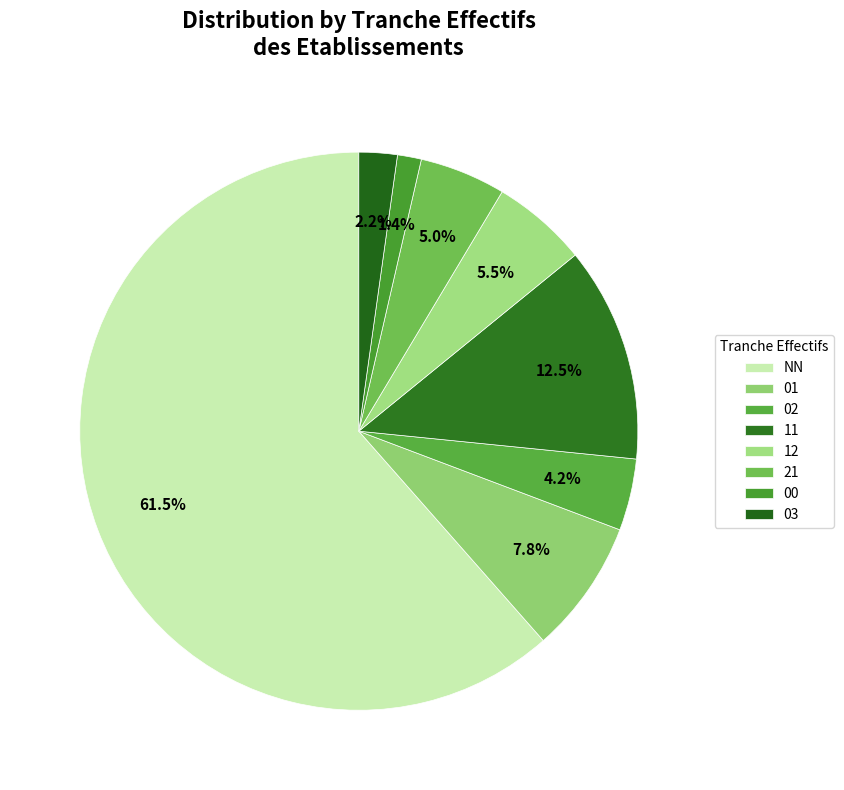

Count the number of slices in the pie.

8